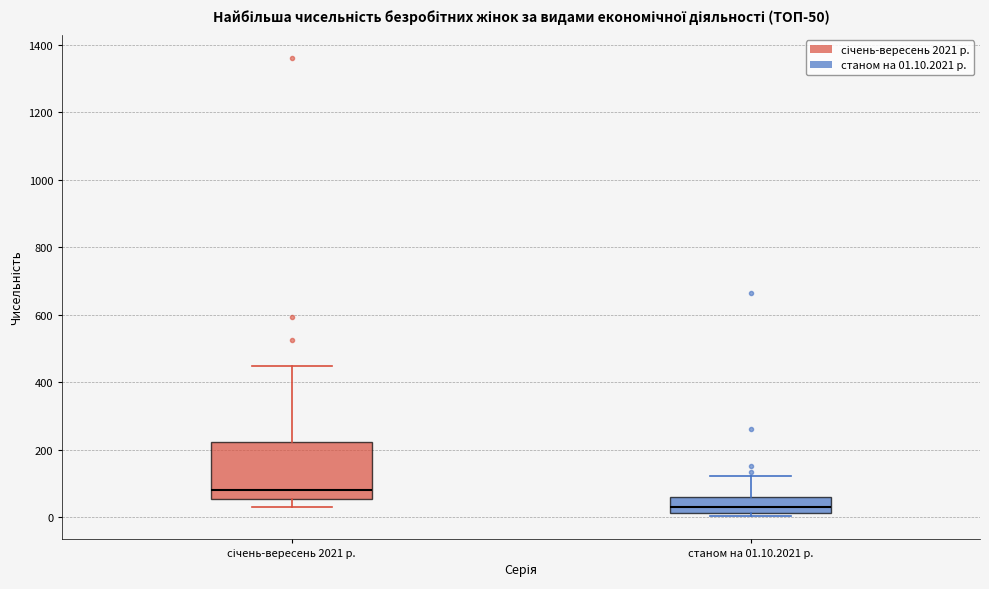

Which box has the lowest median line?

станом на 01.10.2021 р.